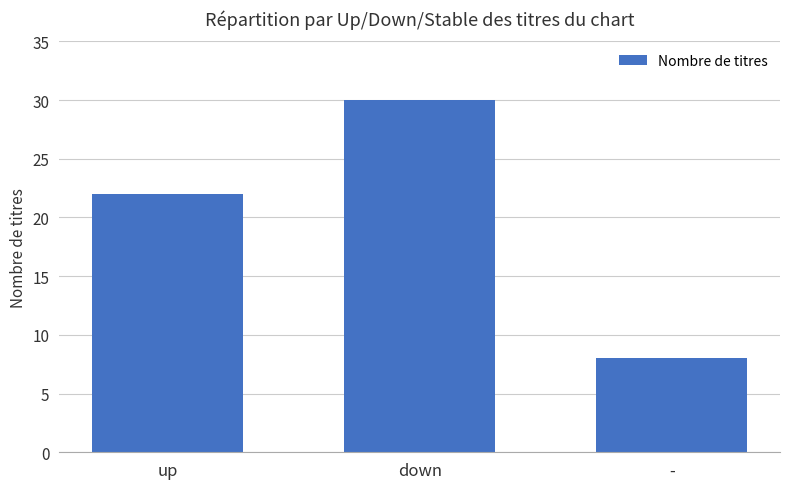

What is the minimum value shown in the chart?

8